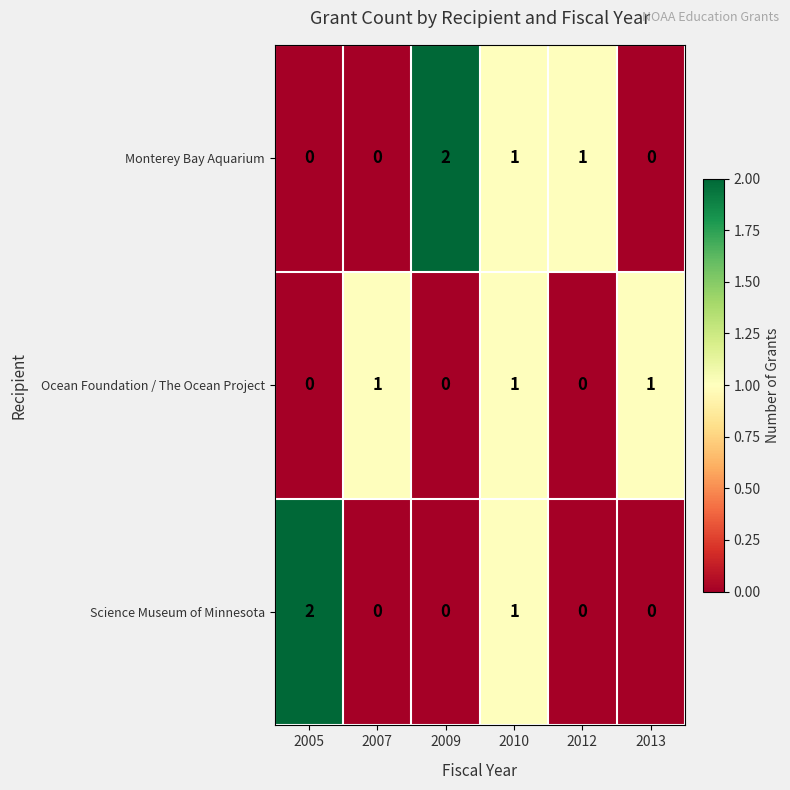

What is the sum of all Monterey Bay Aquarium values?

4